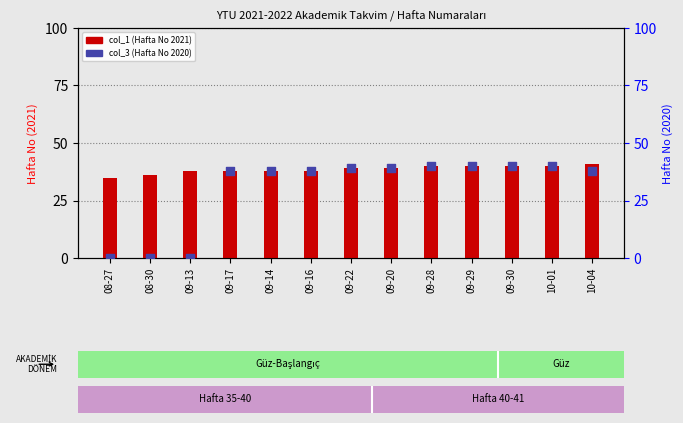

Which series has the widest spread of Y values?

col_3 (Hafta No 2020)